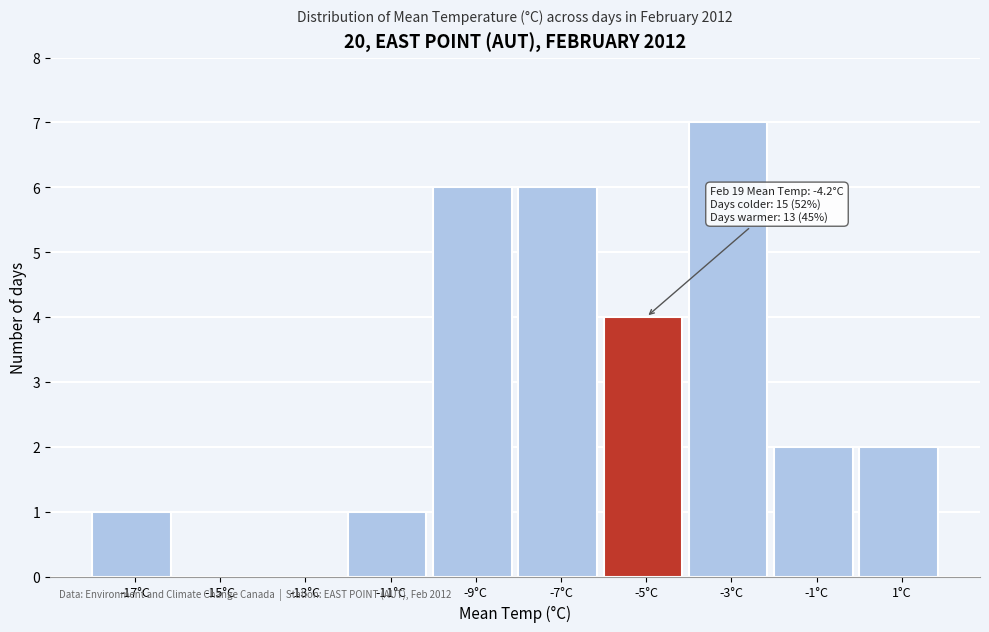

Reading left to right, list all the values displayed in this chart.

-17°C=1	-15°C=0	-13°C=0	-11°C=1	-9°C=6	-7°C=6	-5°C=4	-3°C=7	-1°C=2	1°C=2